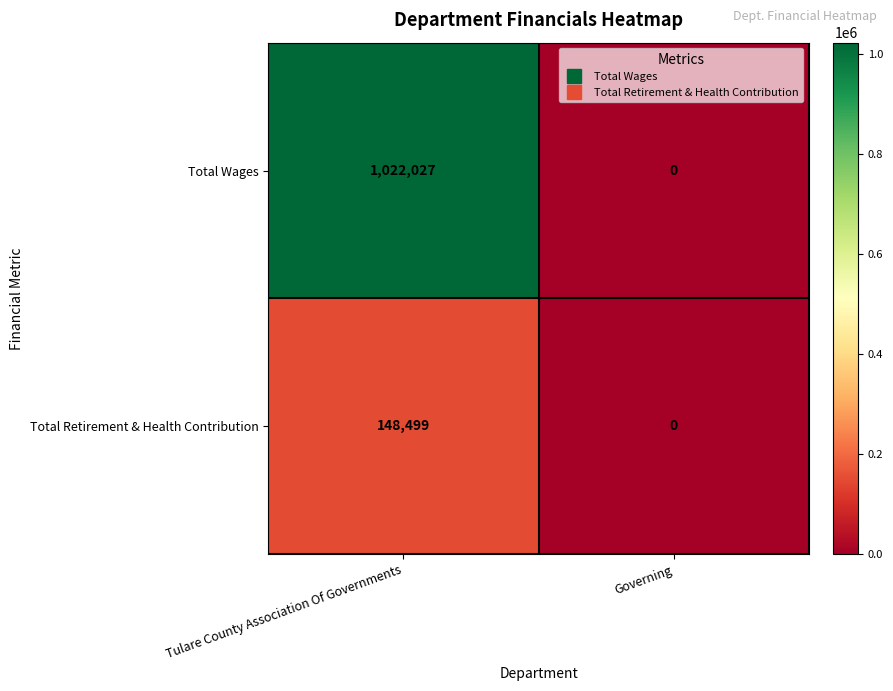

Reading left to right, list all the values displayed in this chart.

Total Wages: 1022027	0
Total Retirement & Health Contribution: 148499	0